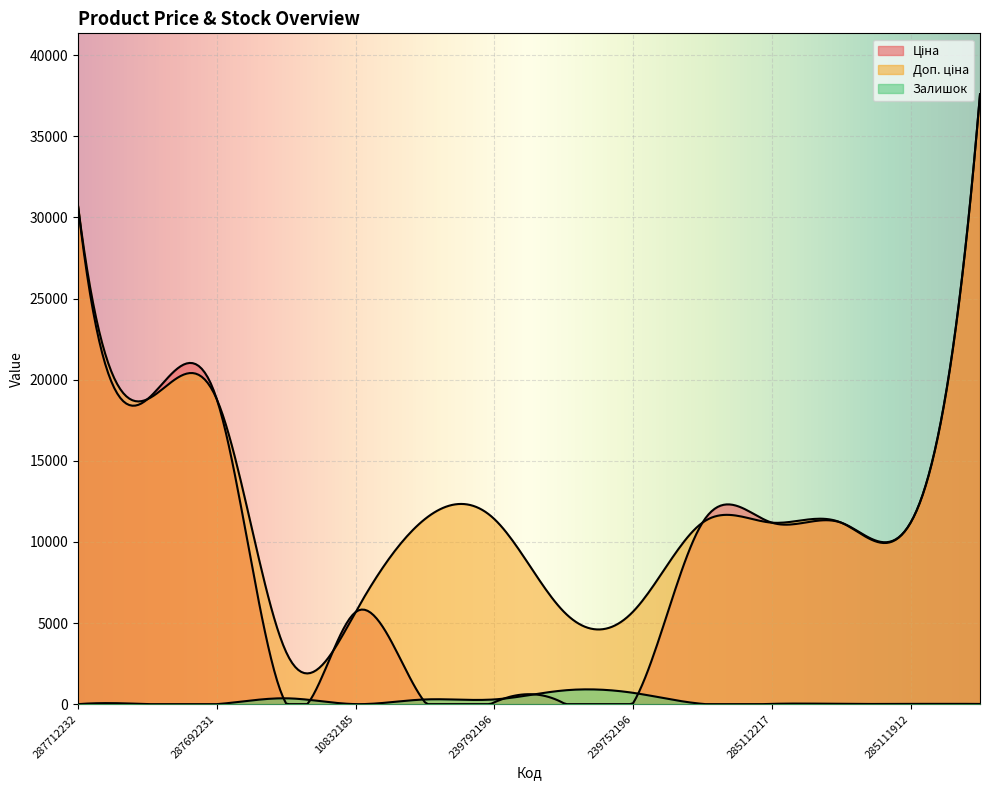

How many lines are shown in the chart?

3